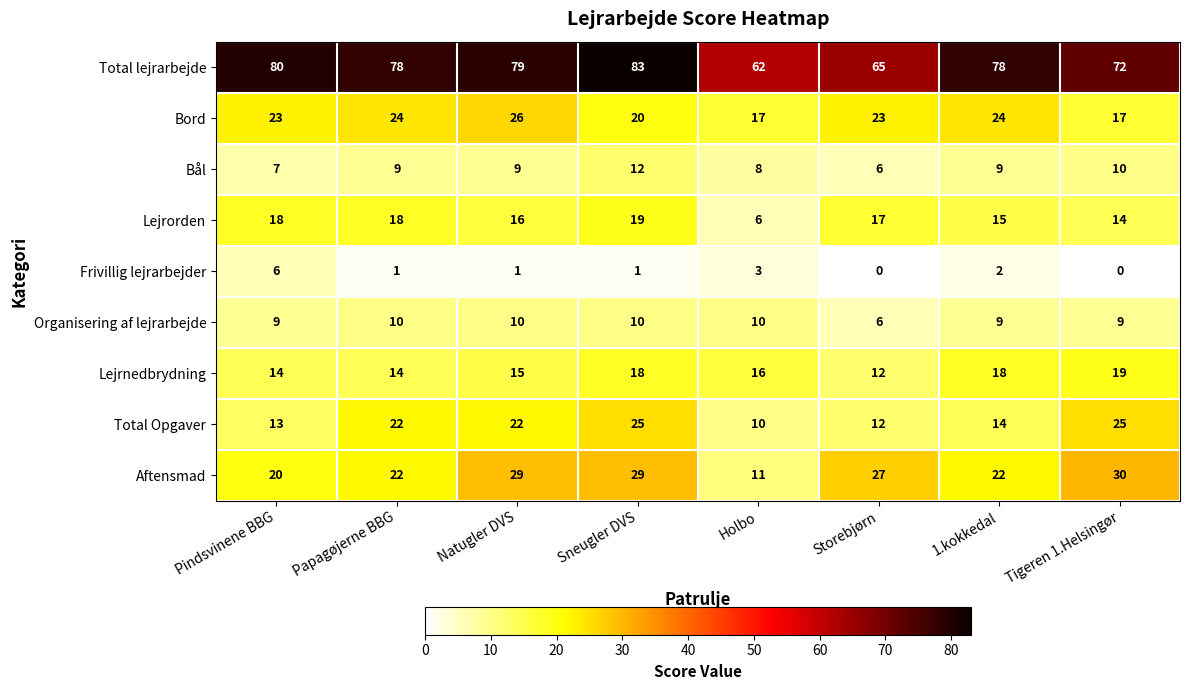

How many data points does each series have?

8